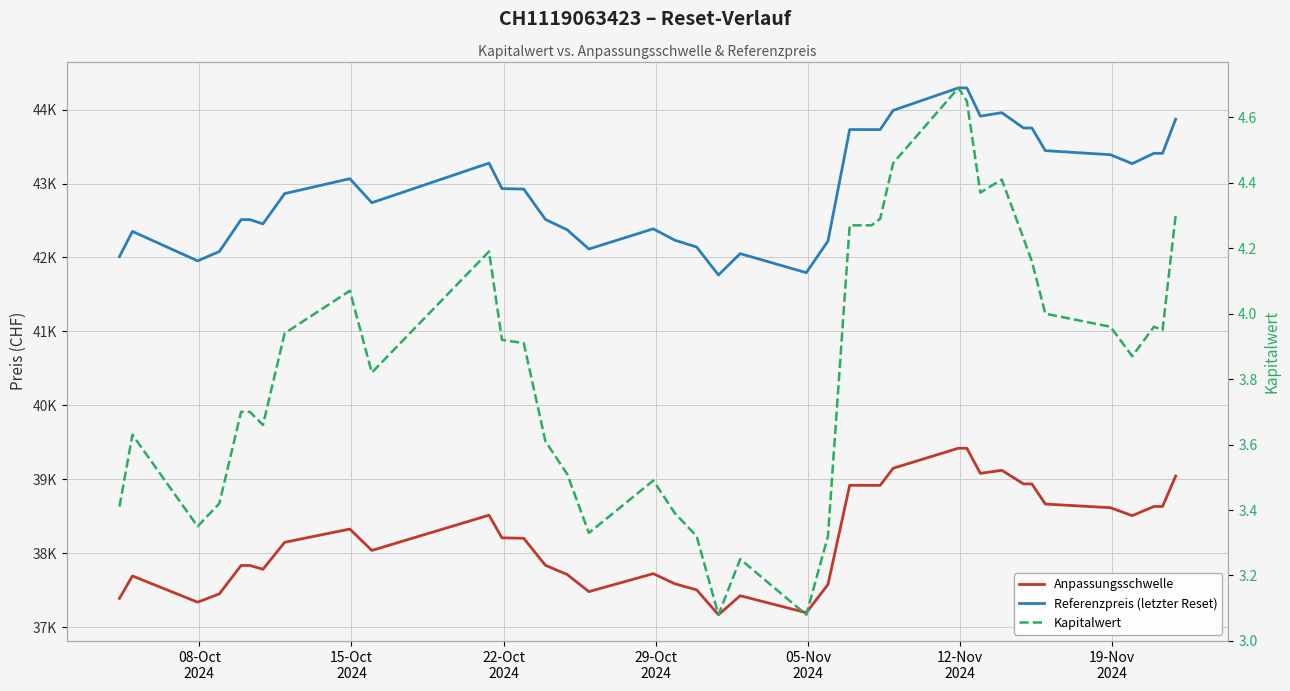

In Anpassungsschwelle, how many points are higher than both neighbors (excluding endpoints)?

7